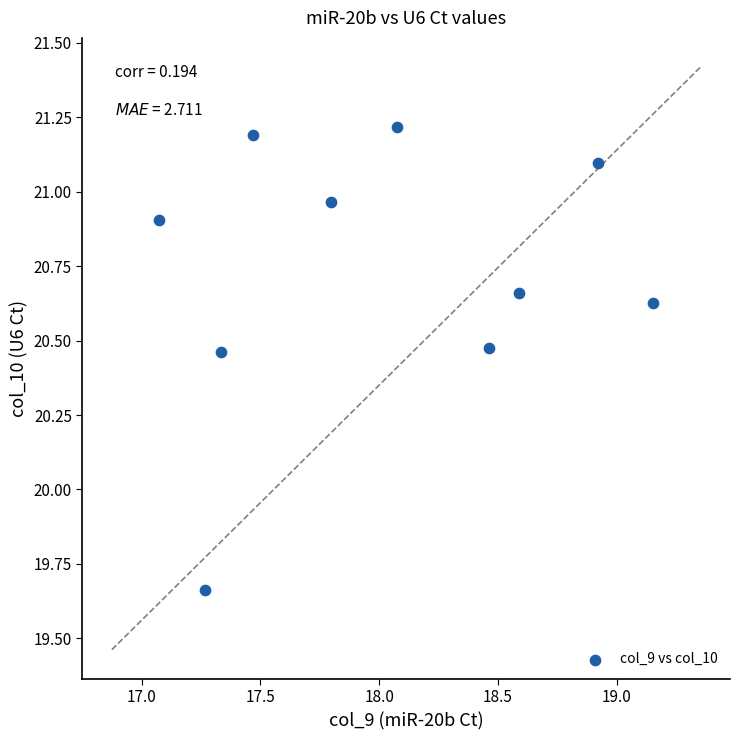

What is the range of X values (max minus min)?

2.1